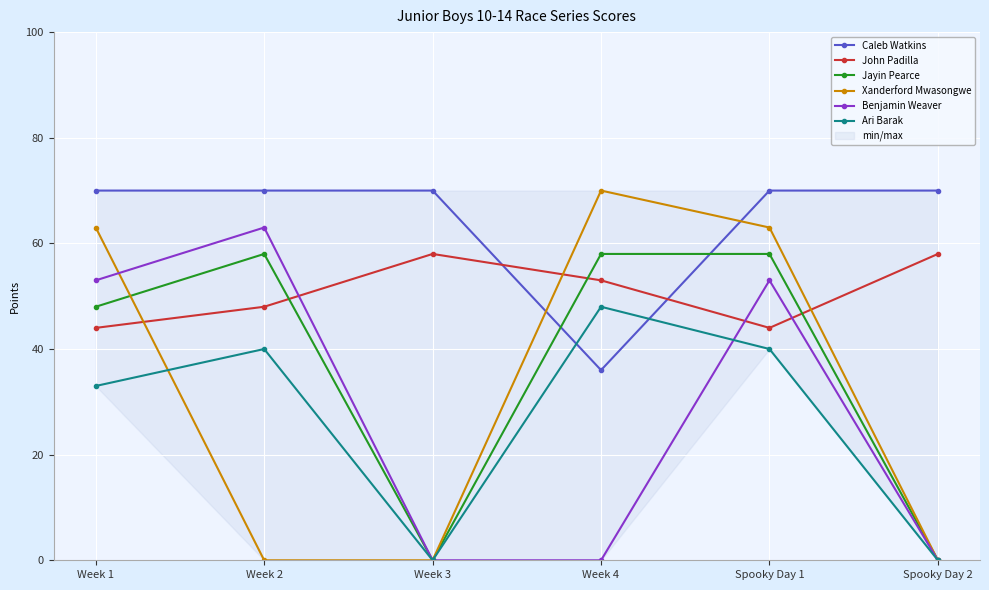

True or false: Ari Barak and Jayin Pearce intersect in this chart.

False